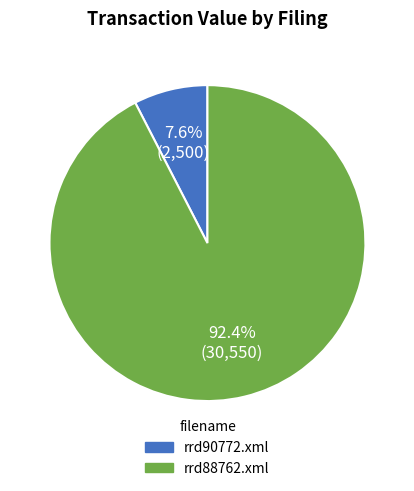

Which slice is the smallest?

rrd90772.xml